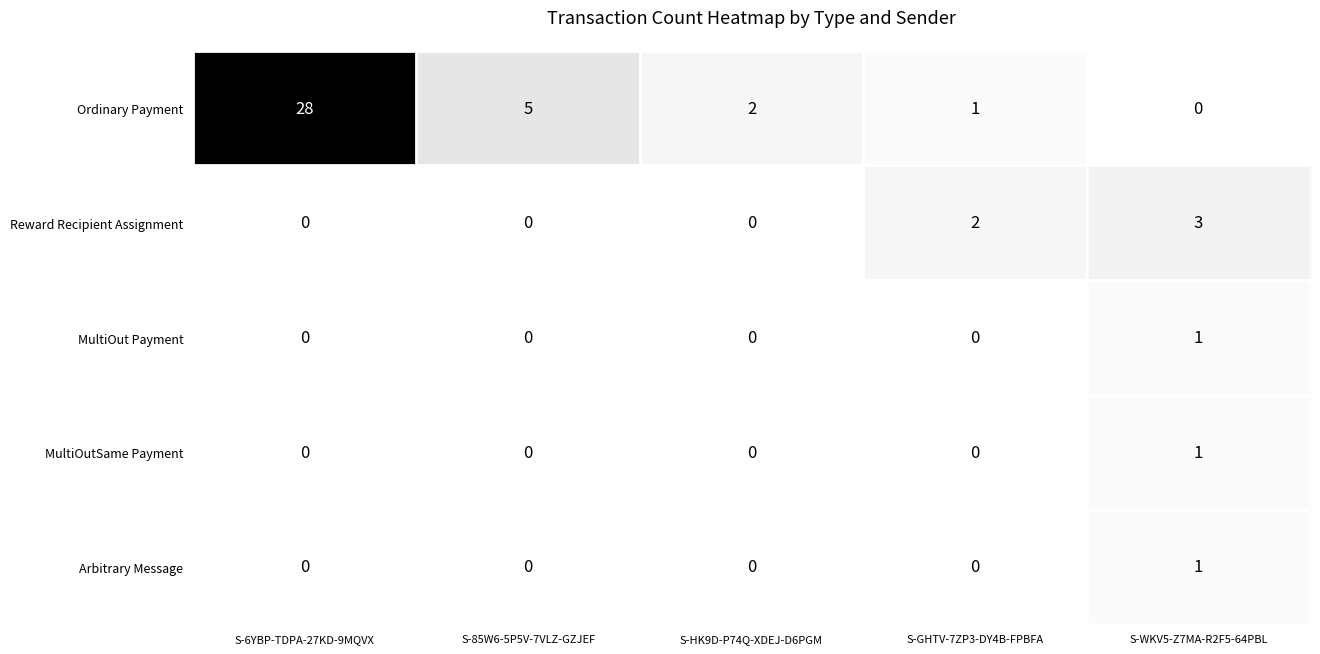

The MultiOutSame Payment series shows 1 at S-WKV5-Z7MA-R2F5-64PBL. True or false?

True